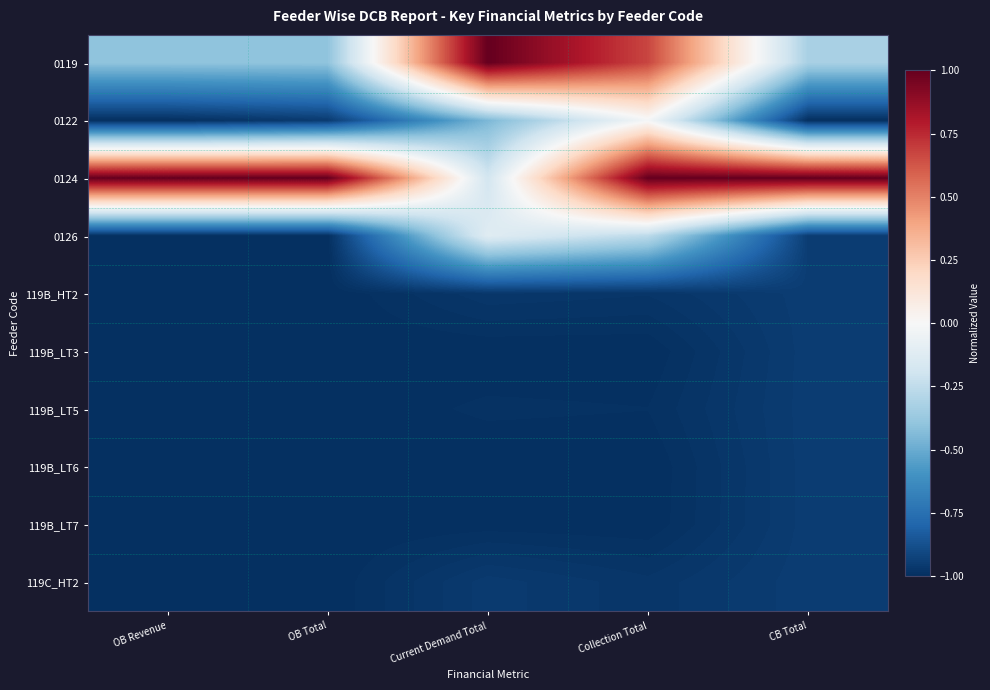

How many distinct data groups are displayed?

10